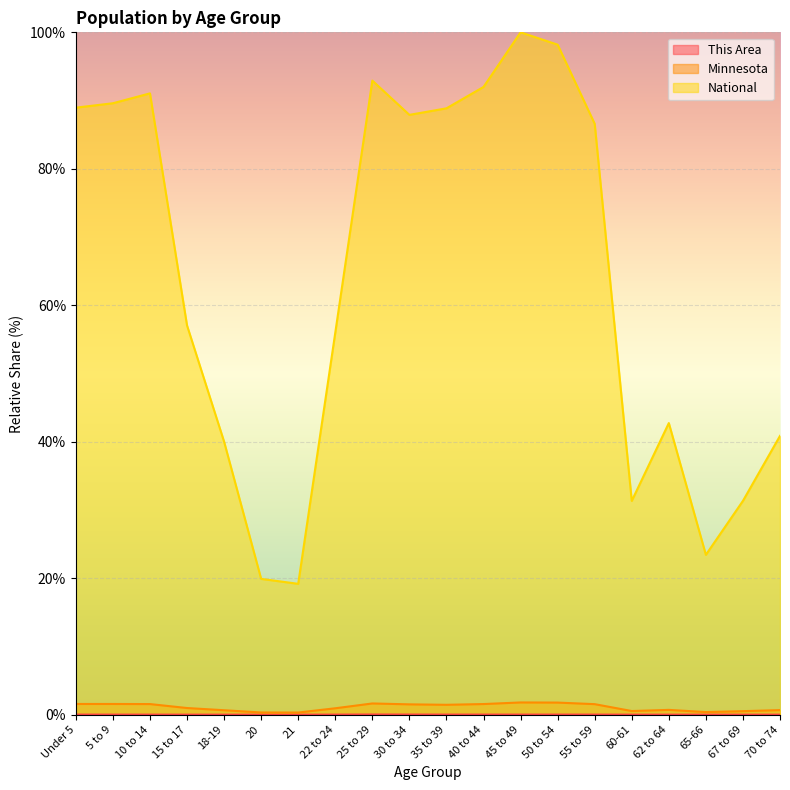

Reading right to left, extract all data points from this chart.

This Area: 70 to 74=0.0	67 to 69=0.0	65-66=0.0	62 to 64=0.0	60-61=0.0	55 to 59=0.0	50 to 54=0.0	45 to 49=0.0	40 to 44=0.0	35 to 39=0.0	30 to 34=0.0	25 to 29=0.0	22 to 24=0.0	21=0.0	20=0.0	18-19=0.0	15 to 17=0.0	10 to 14=0.0	5 to 9=0.0	Under 5=0.0
Minnesota: 70 to 74=0.7	67 to 69=0.5	65-66=0.4	62 to 64=0.7	60-61=0.5	55 to 59=1.5	50 to 54=1.8	45 to 49=1.8	40 to 44=1.6	35 to 39=1.4	30 to 34=1.5	25 to 29=1.6	22 to 24=0.9	21=0.3	20=0.3	18-19=0.6	15 to 17=1.0	10 to 14=1.6	5 to 9=1.6	Under 5=1.6
National: 70 to 74=40.9	67 to 69=31.3	65-66=23.4	62 to 64=42.7	60-61=31.3	55 to 59=86.6	50 to 54=98.2	45 to 49=100.0	40 to 44=92.0	35 to 39=88.9	30 to 34=87.9	25 to 29=92.9	22 to 24=56.0	21=19.2	20=19.9	18-19=40.0	15 to 17=57.0	10 to 14=91.1	5 to 9=89.6	Under 5=89.0